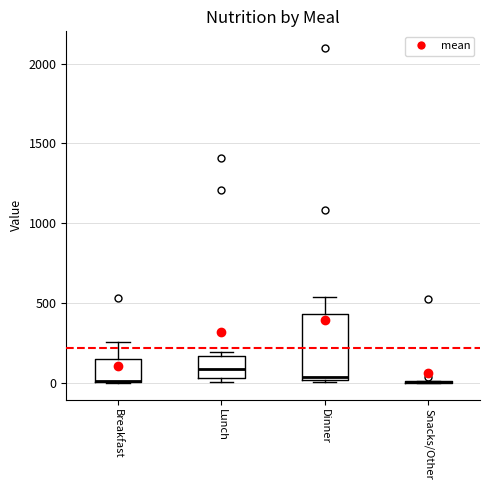

Where does the median line of the box for Lunch sit on the y-axis? The values are not printed on the chart, so give them approximately, as read against the axis.

100